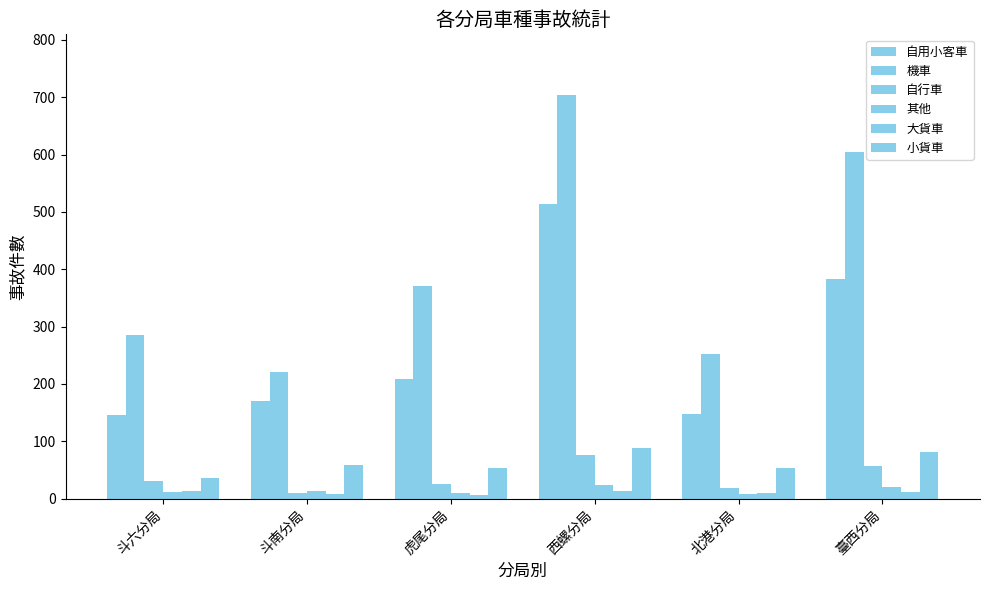

What is the spread (max minus min) of values at 斗六分局?

274